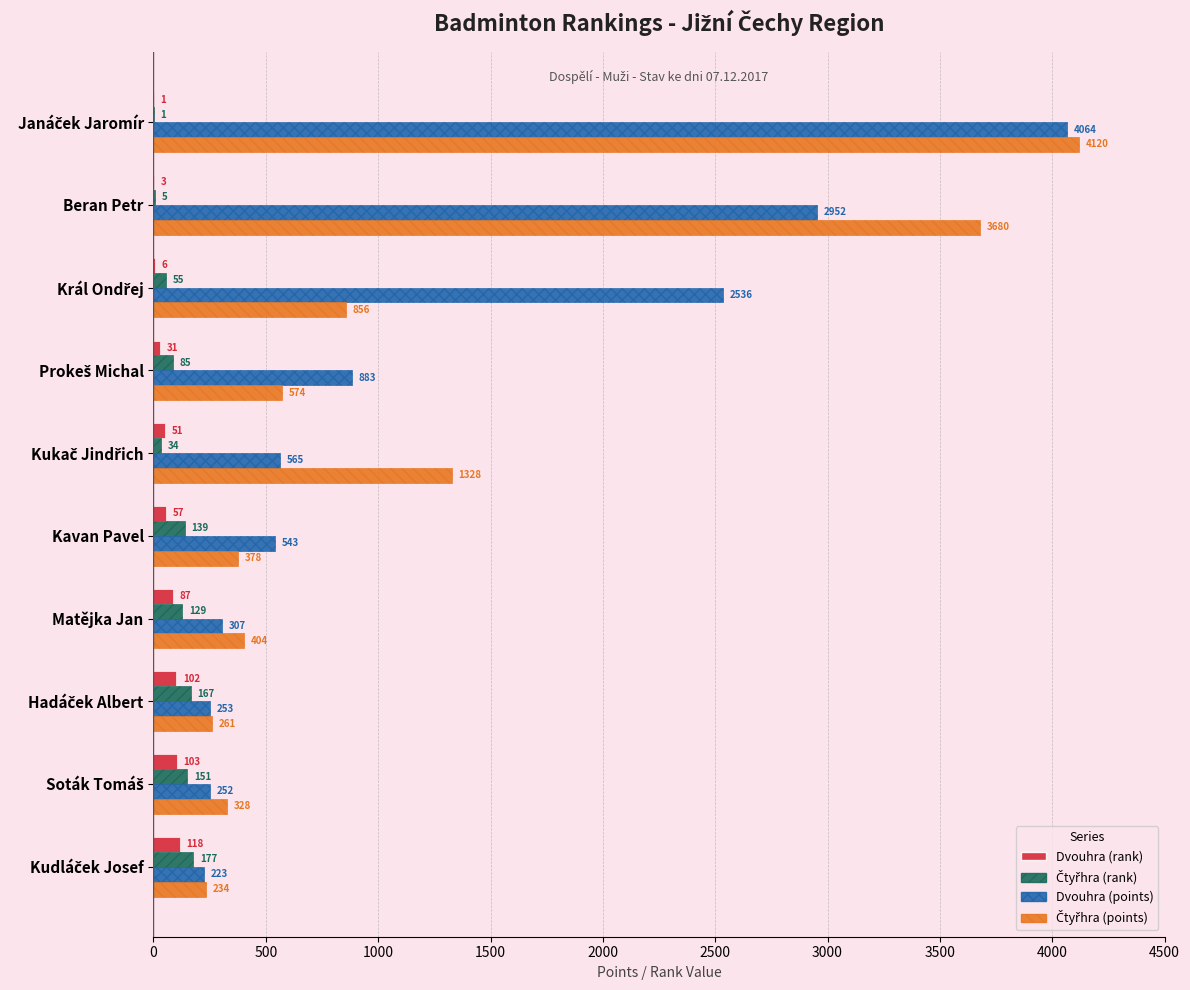

Which series has the largest total across all categories?

Dvouhra (points)